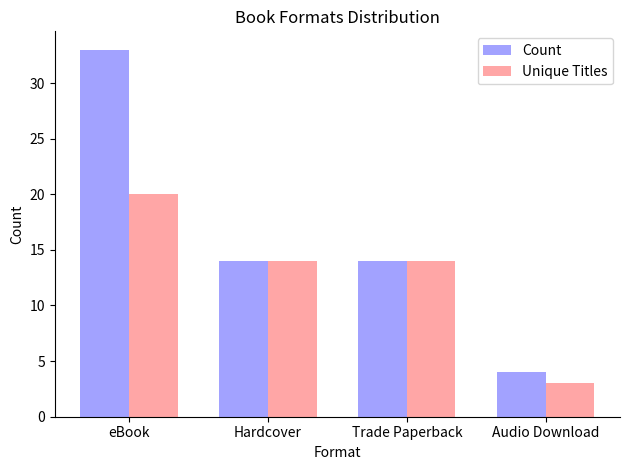

What is the value of the Unique Titles bar at the 4th from the left?

3